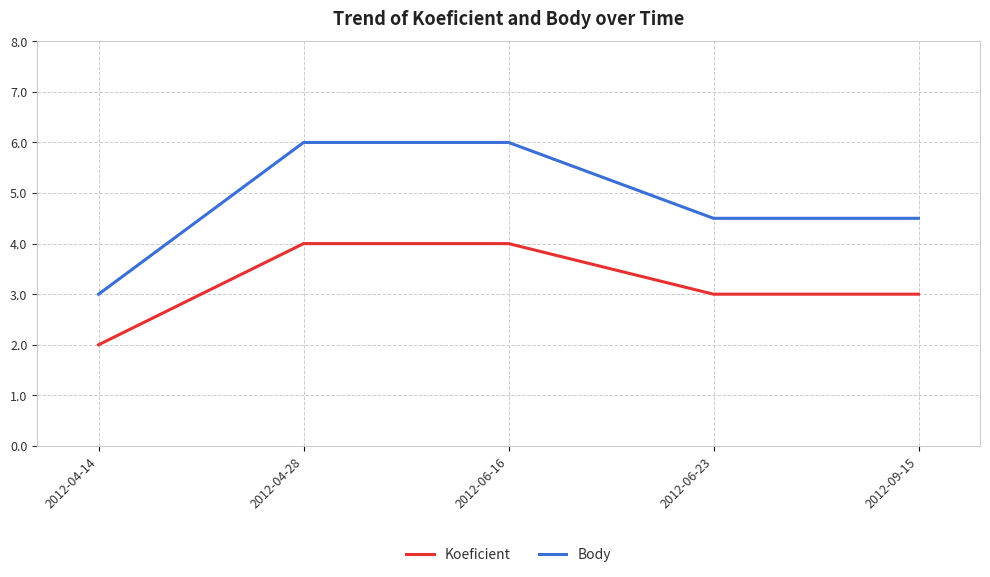

Is this an area chart (filled region under the line)?

No